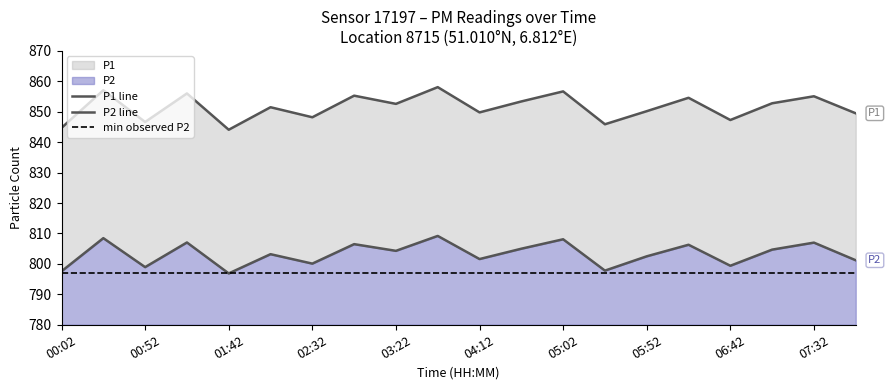

What is the approximate value of min observed P2 at 04:12?

796.9